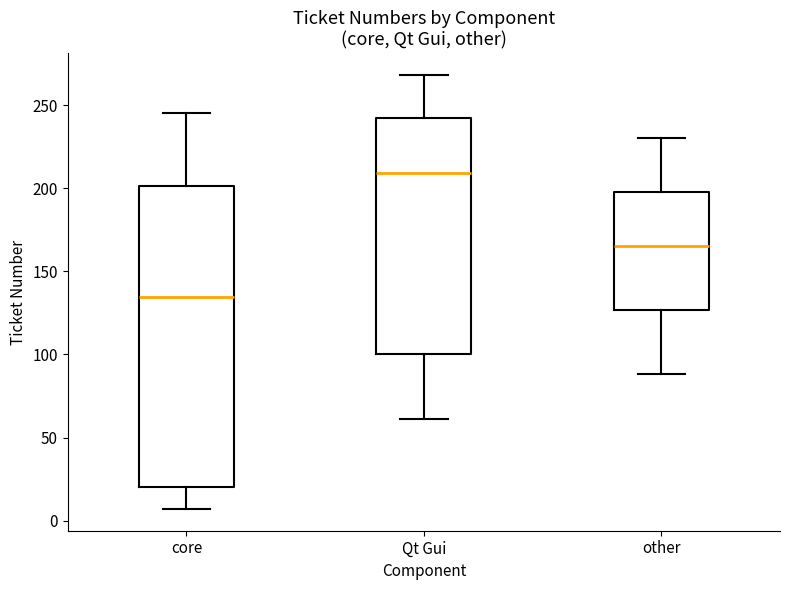

Reading left to right, read every box against the y-axis: the position of its median line, the range the box covers, and the ends of its whiskers. The values are not printed on the chart, so give them approximately, as read against the axis.

core: median 135, box 20 to 200, whiskers 5 to 245
Qt Gui: median 210, box 100 to 240, whiskers 60 to 270
other: median 165, box 125 to 200, whiskers 90 to 230